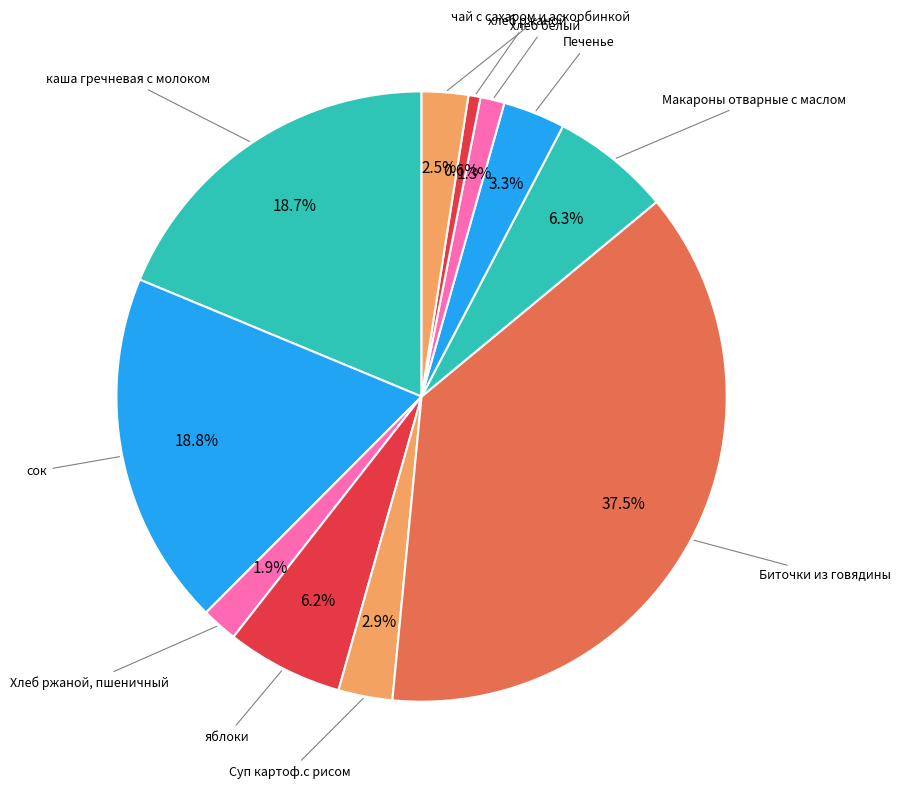

How many slices are in this pie chart?

11